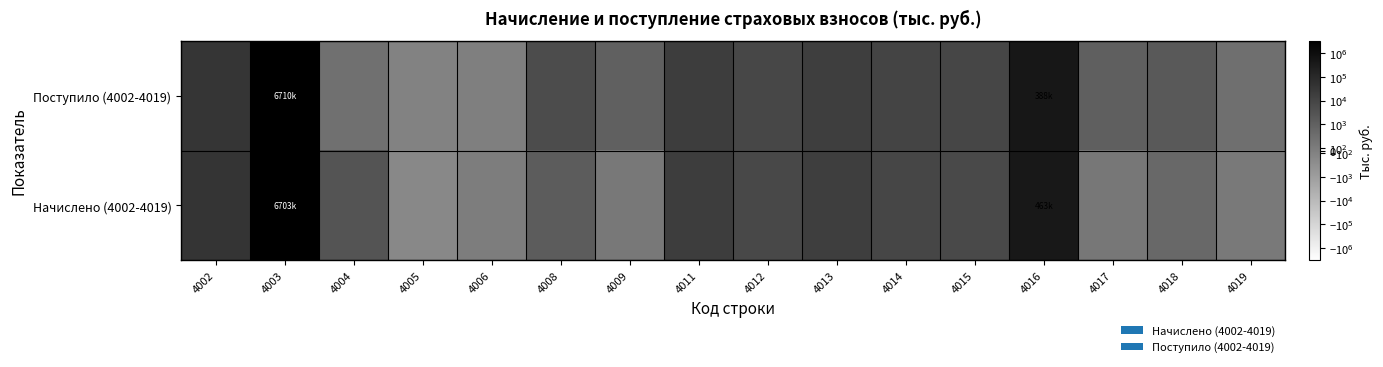

Between 4002 and 4016, which is larger?

4016